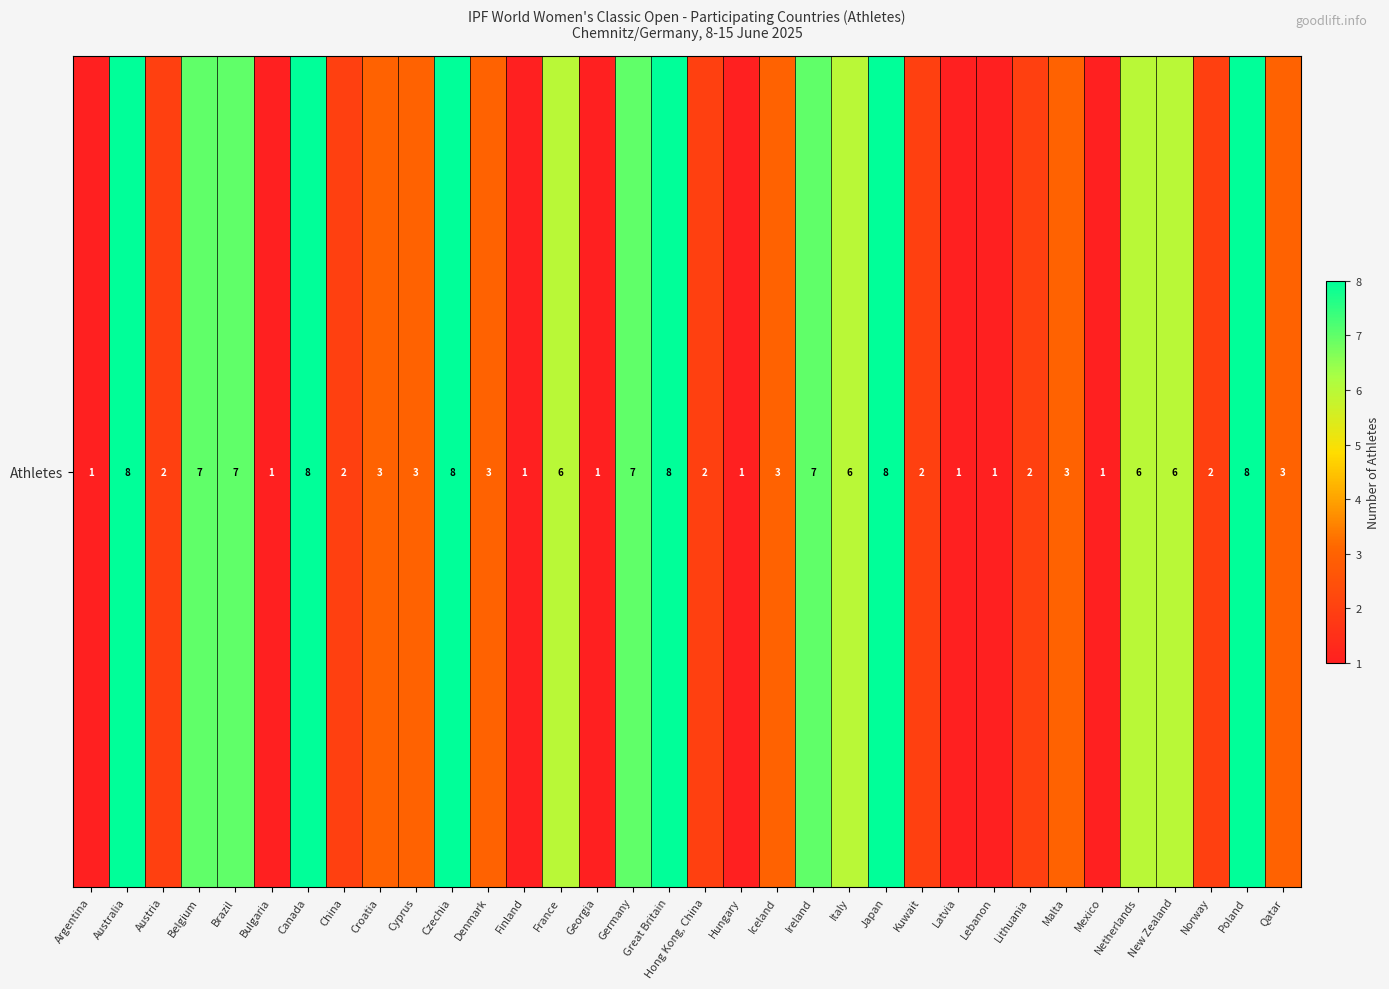

Where does the data first go above 3?

Australia